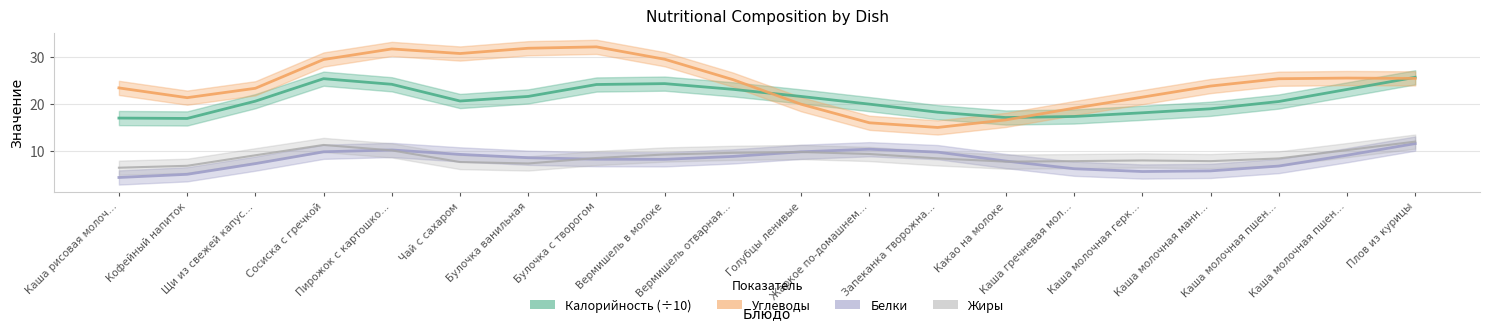

What is the average value of the Жиры series?

8.8